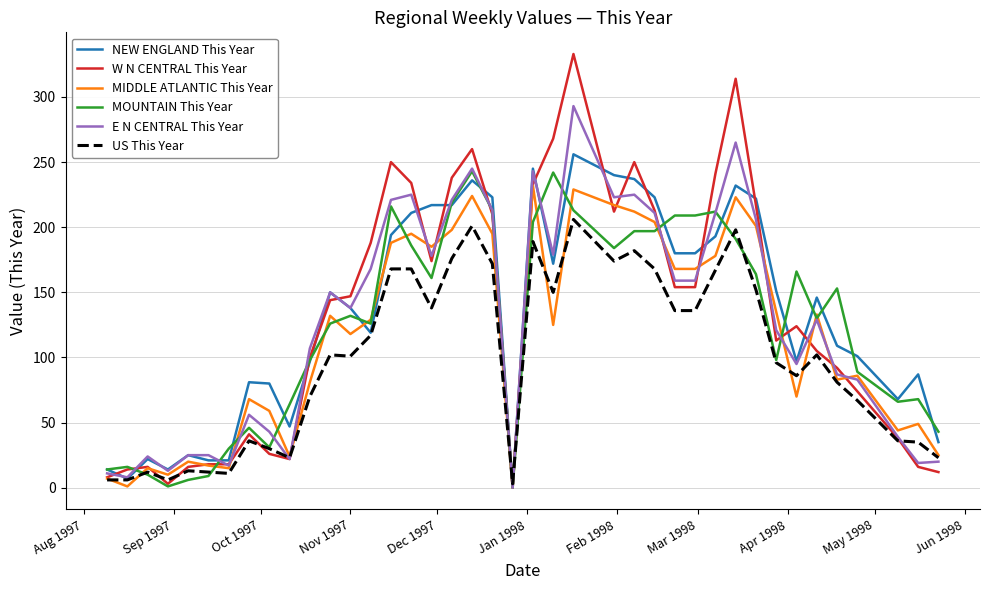

What is the greatest value displayed?

333